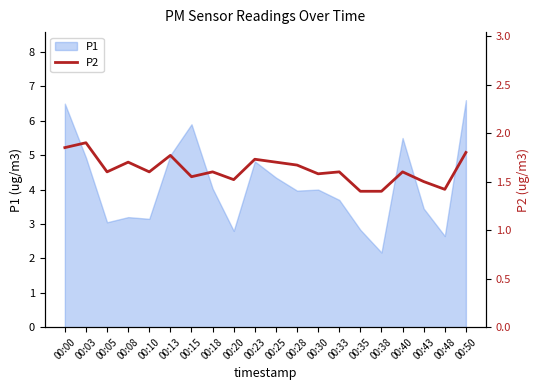

What is the minimum value shown in the chart?

1.4